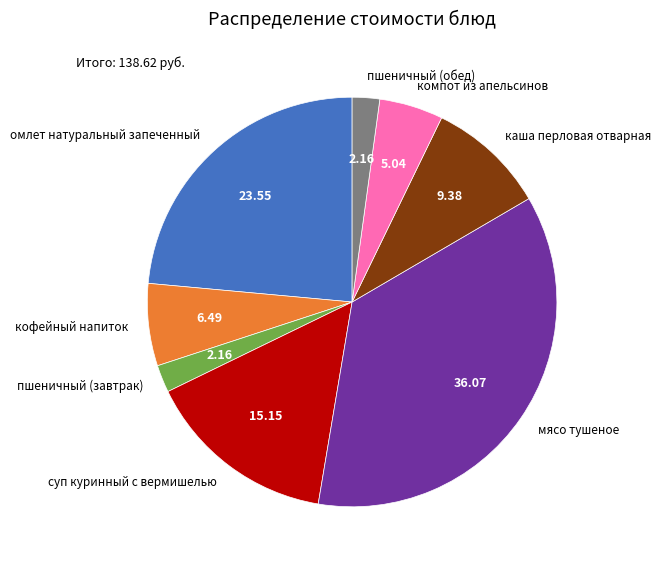

Combined, do омлет натуральный запеченный and кофейный напиток account for over 50%?

No